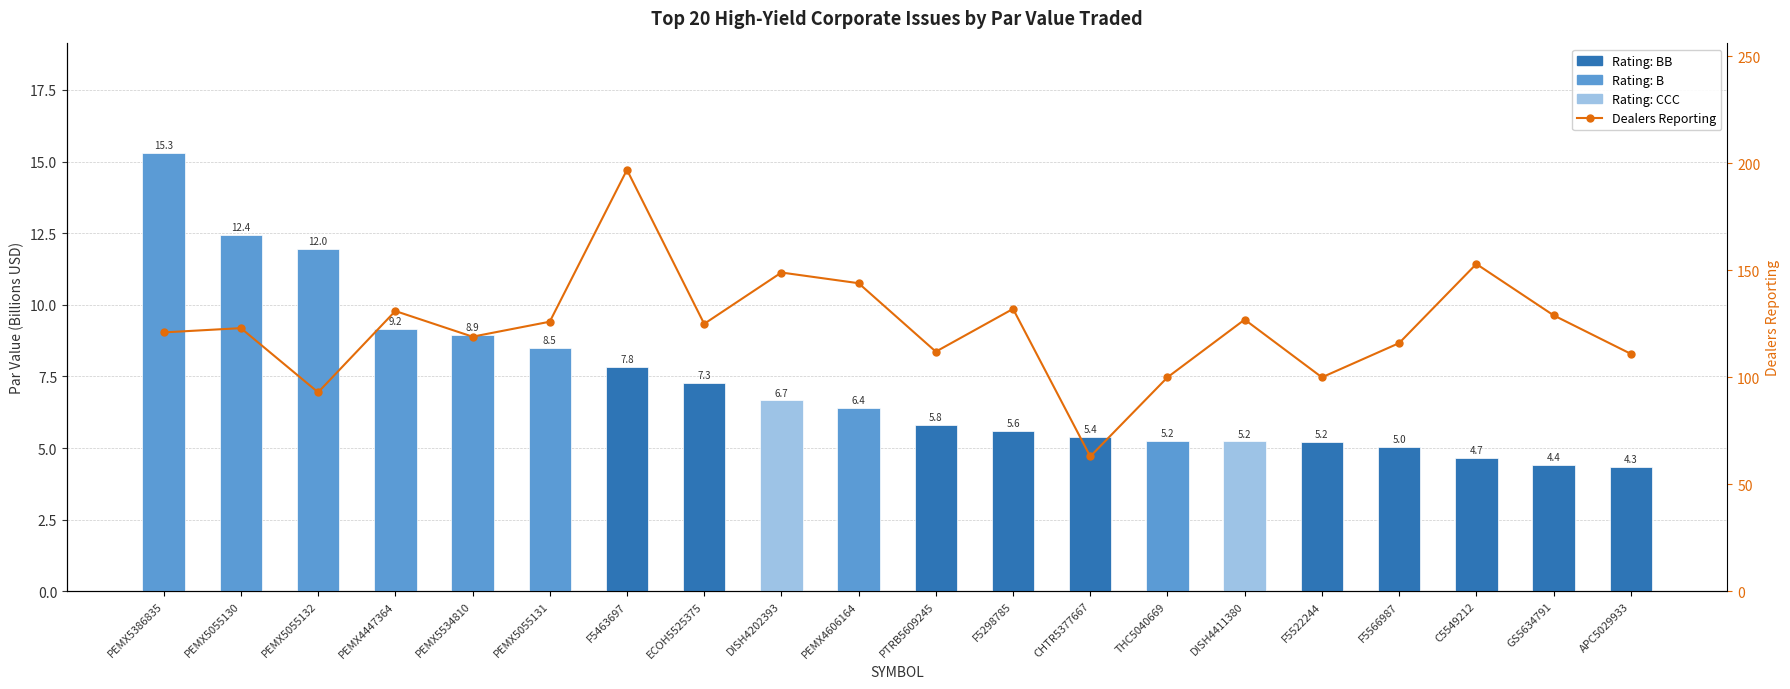

What is the maximum value shown in the chart?

197.0